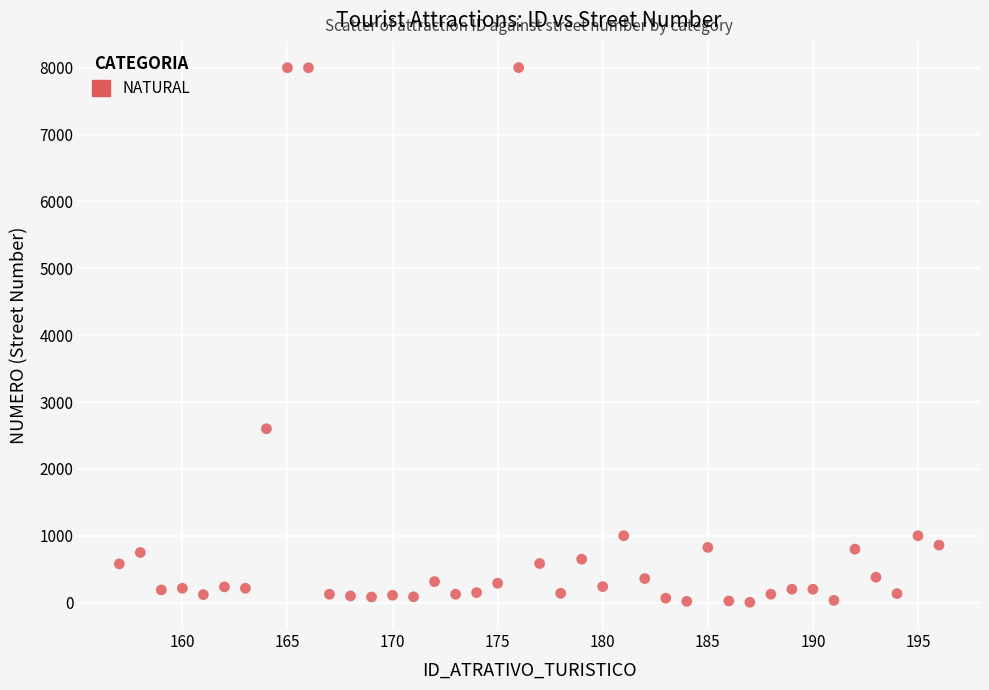

What Y value in the scatter plot is closest to 4003?

2600